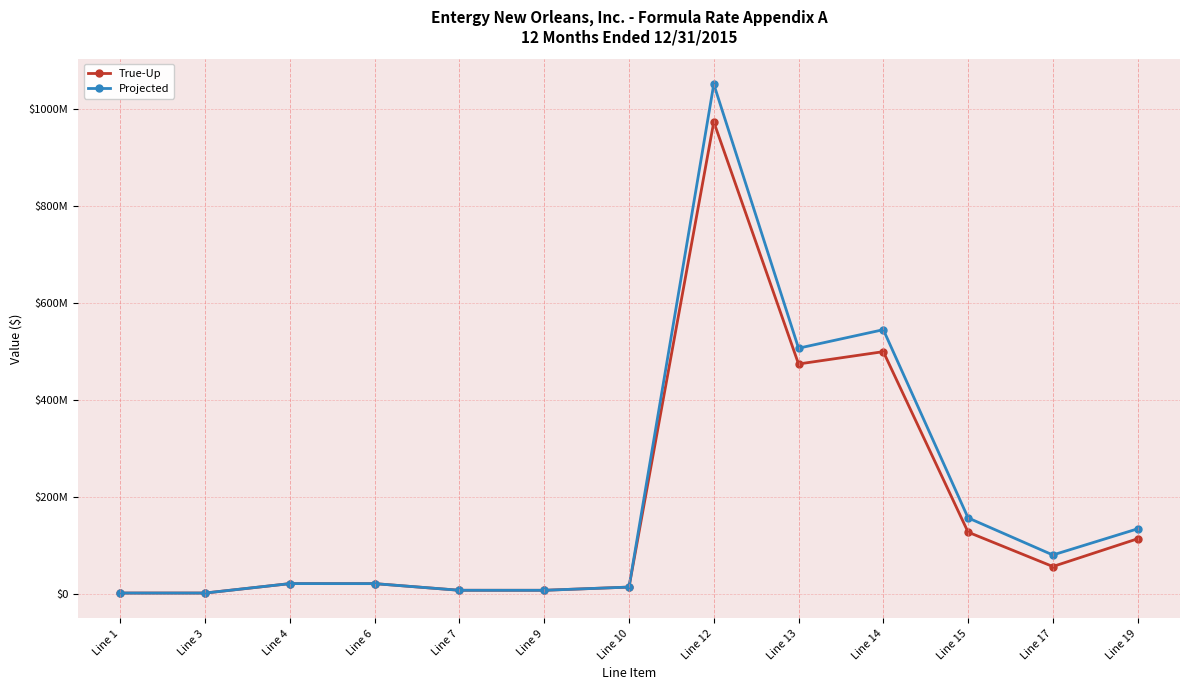

What is the difference between the Projected values at Line 6 and Line 13?

485583773.5